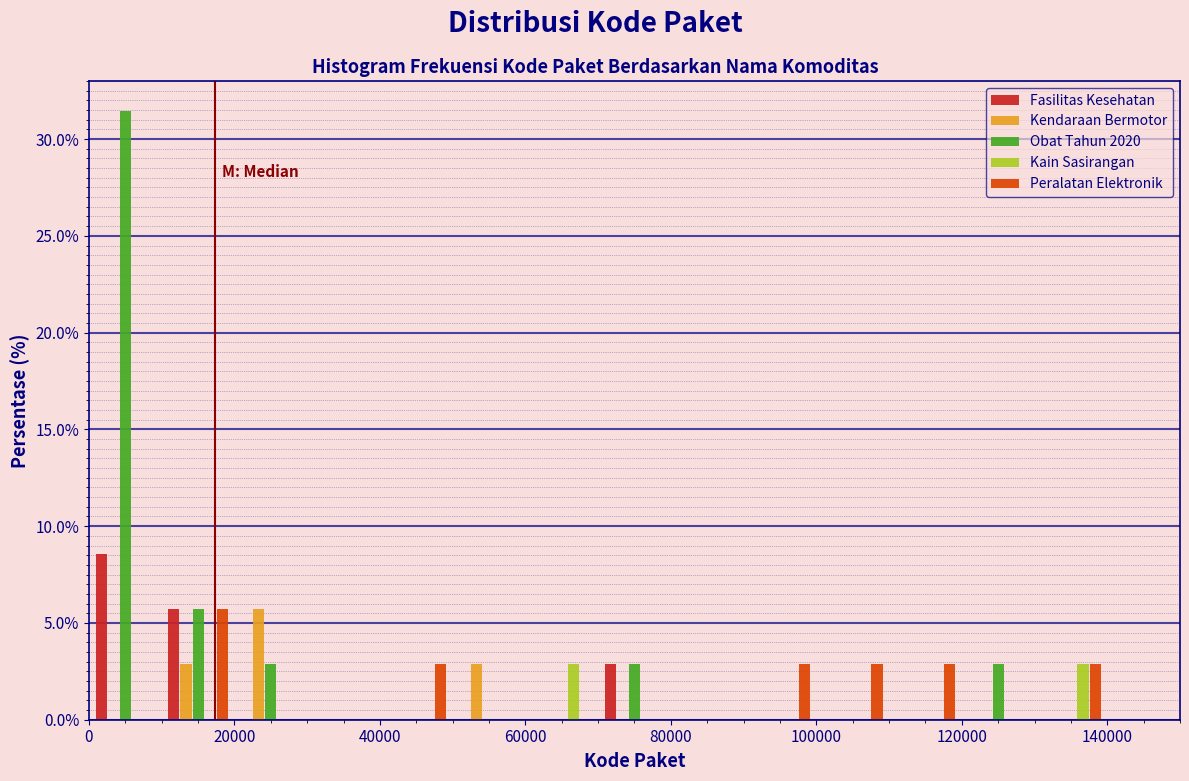

In the Fasilitas Kesehatan series, which range on the x-axis has the tallest bar?

0 to 10000